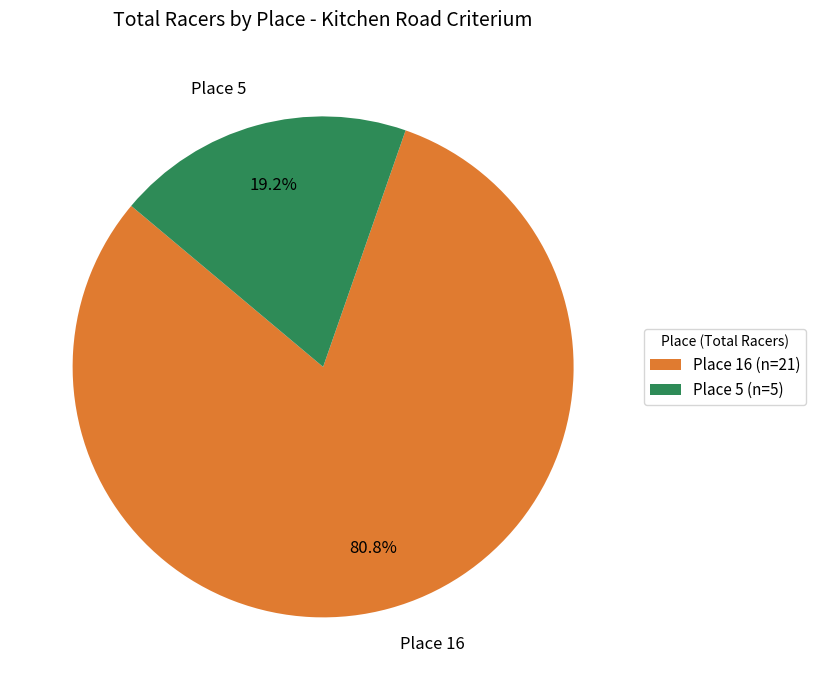

Is it true that Place 16 is 67% of the pie?

False